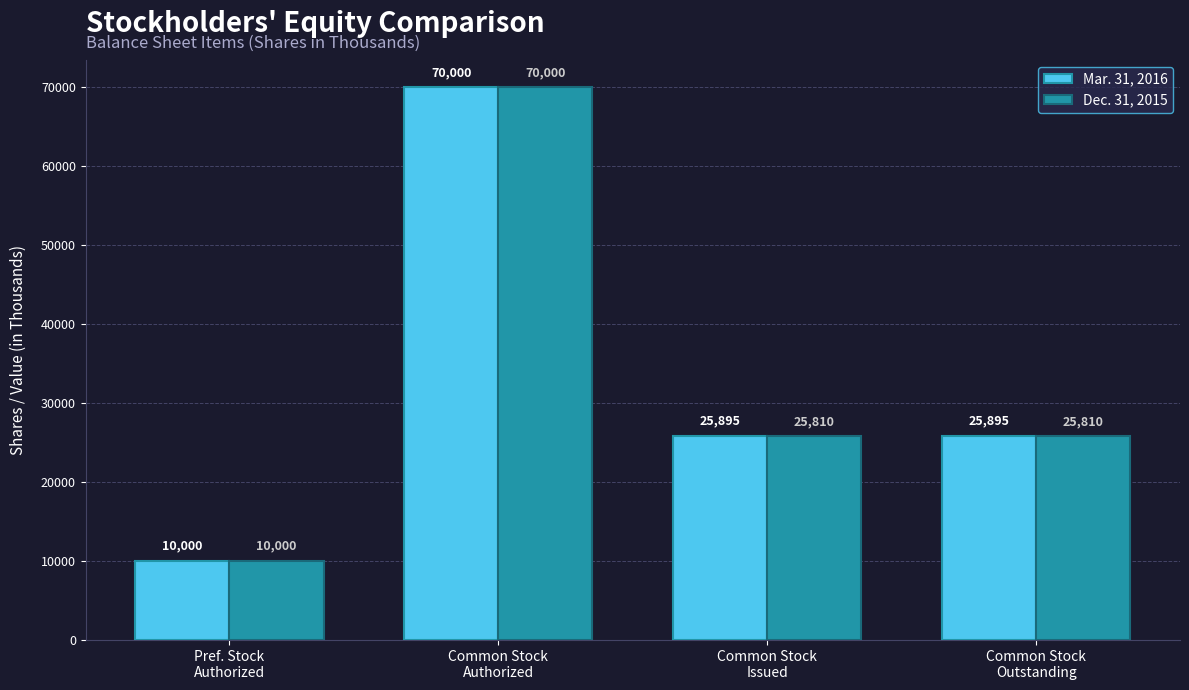

Reading left to right, list all the values displayed in this chart.

Mar. 31, 2016: Pref. Stock
Authorized=10000	Common Stock
Authorized=70000	Common Stock
Issued=25895	Common Stock
Outstanding=25895
Dec. 31, 2015: Pref. Stock
Authorized=10000	Common Stock
Authorized=70000	Common Stock
Issued=25810	Common Stock
Outstanding=25810